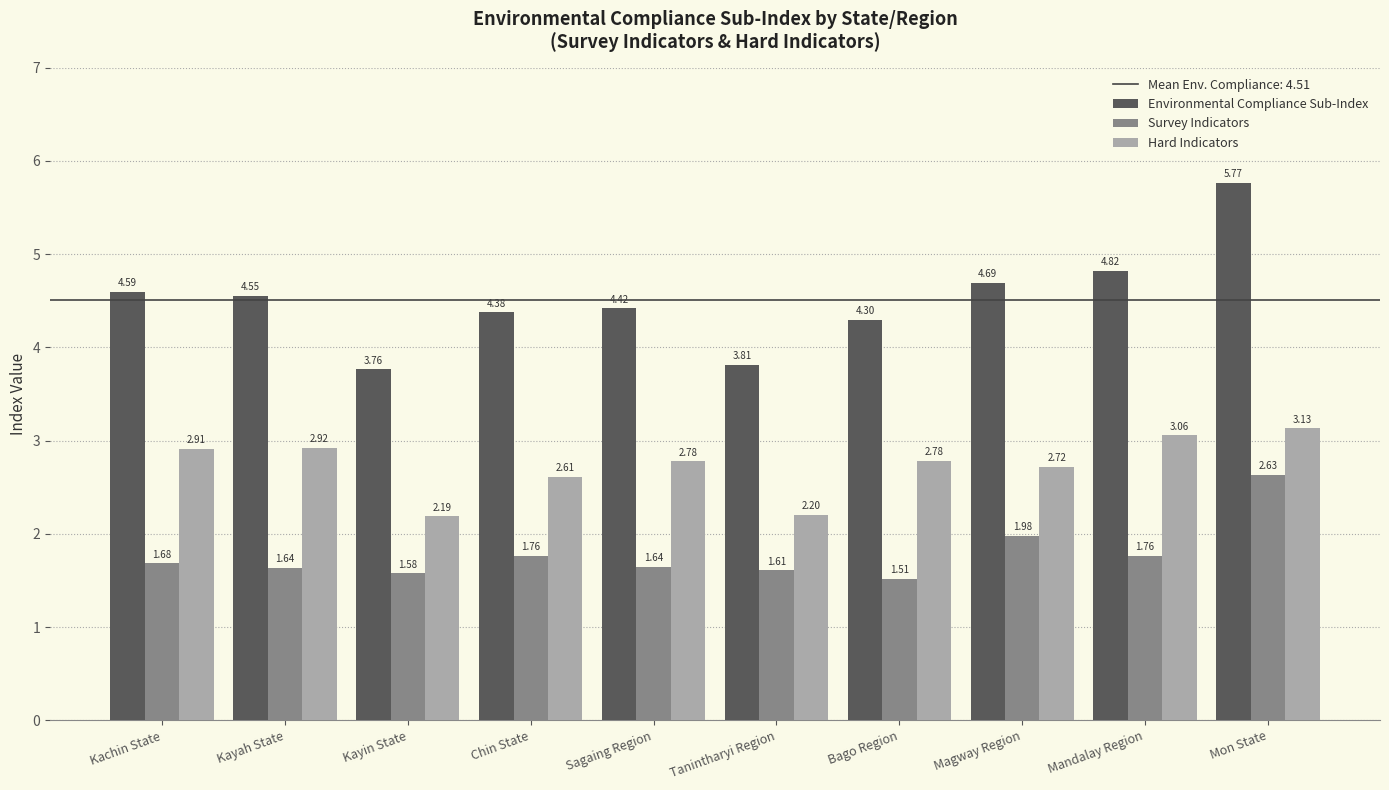

What is the total value across all series at Kayah State?

9.1